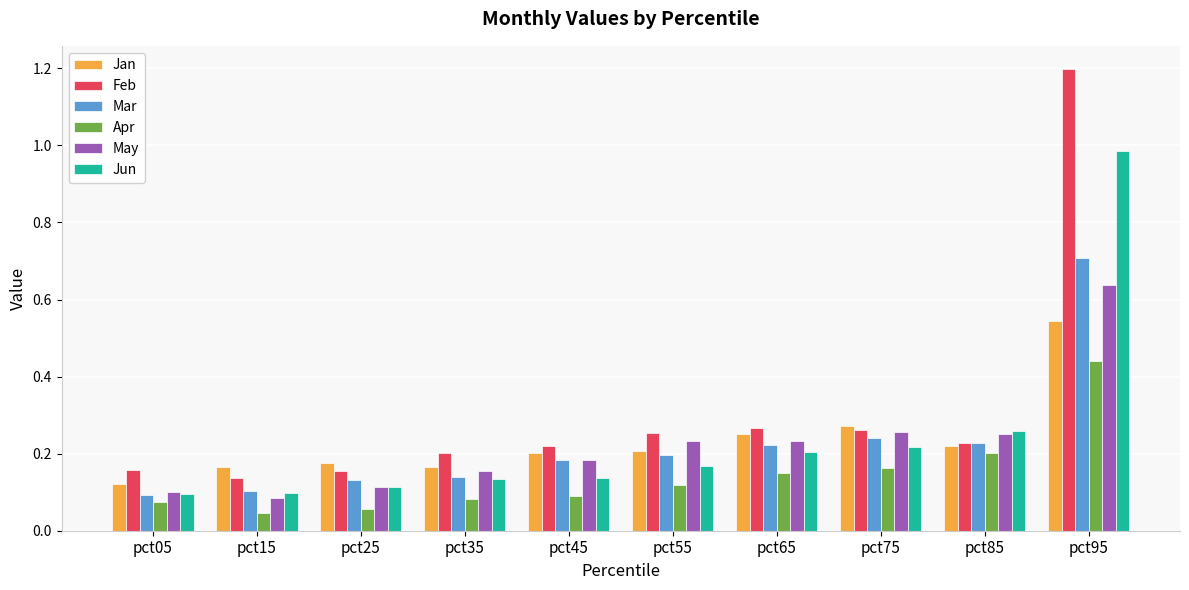

Does the chart contain stacked bars?

No